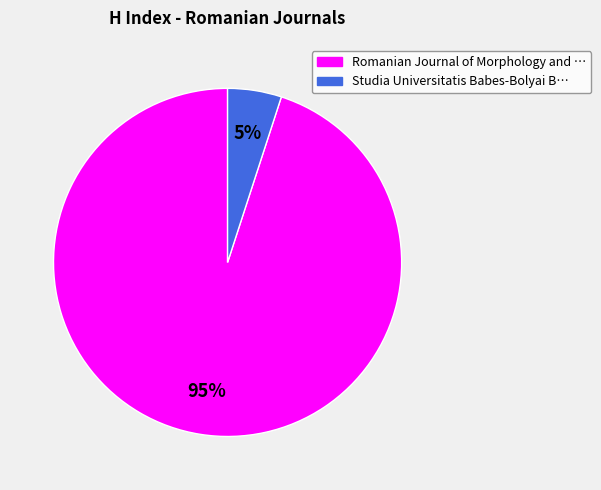

How many segments does this pie chart have?

2